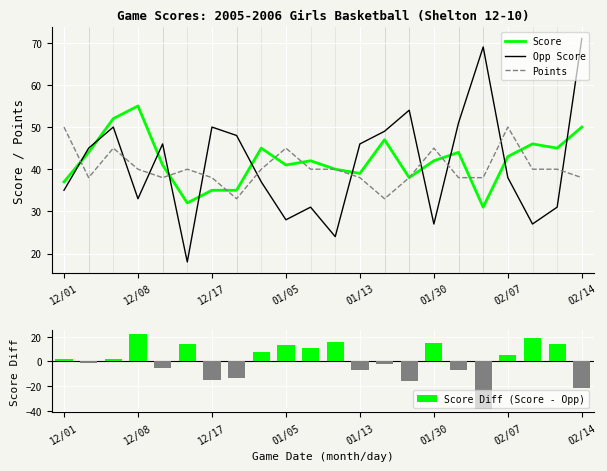

Which series has the largest range (max minus min)?

Score Diff (Score - Opp)